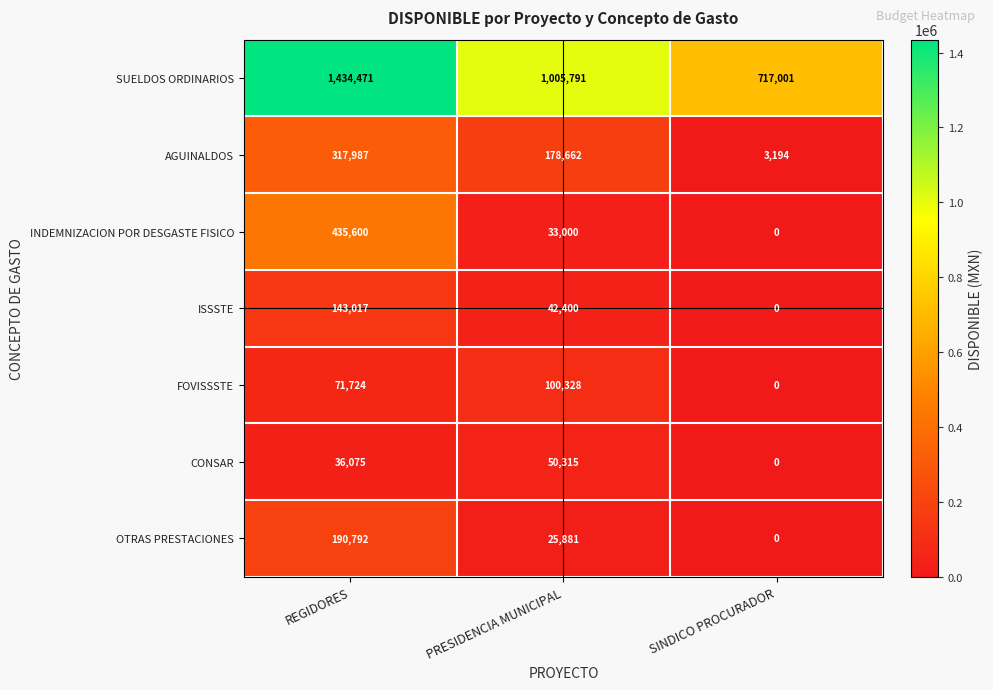

How many data points does each series have?

3